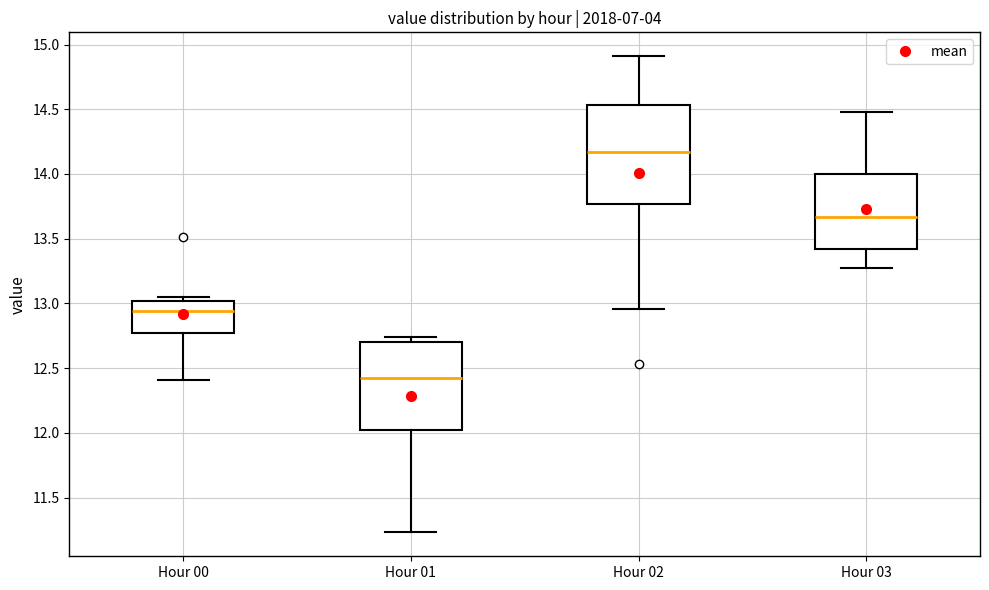

Reading left to right, read every box against the y-axis: the position of its median line, the range the box covers, and the ends of its whiskers. The values are not printed on the chart, so give them approximately, as read against the axis.

Hour 00: median 12.95, box 12.75 to 13.00, whiskers 12.40 to 13.05
Hour 01: median 12.45, box 12.05 to 12.70, whiskers 11.25 to 12.75
Hour 02: median 14.15, box 13.75 to 14.55, whiskers 12.95 to 14.90
Hour 03: median 13.65, box 13.40 to 14.00, whiskers 13.25 to 14.50